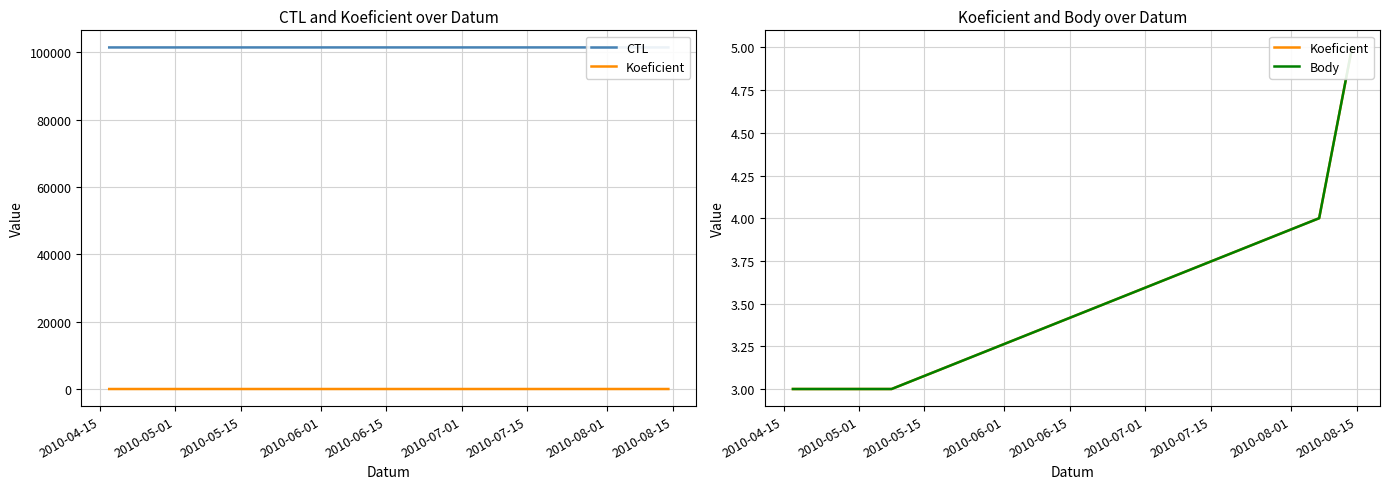

How many categories are shown in the chart?

5